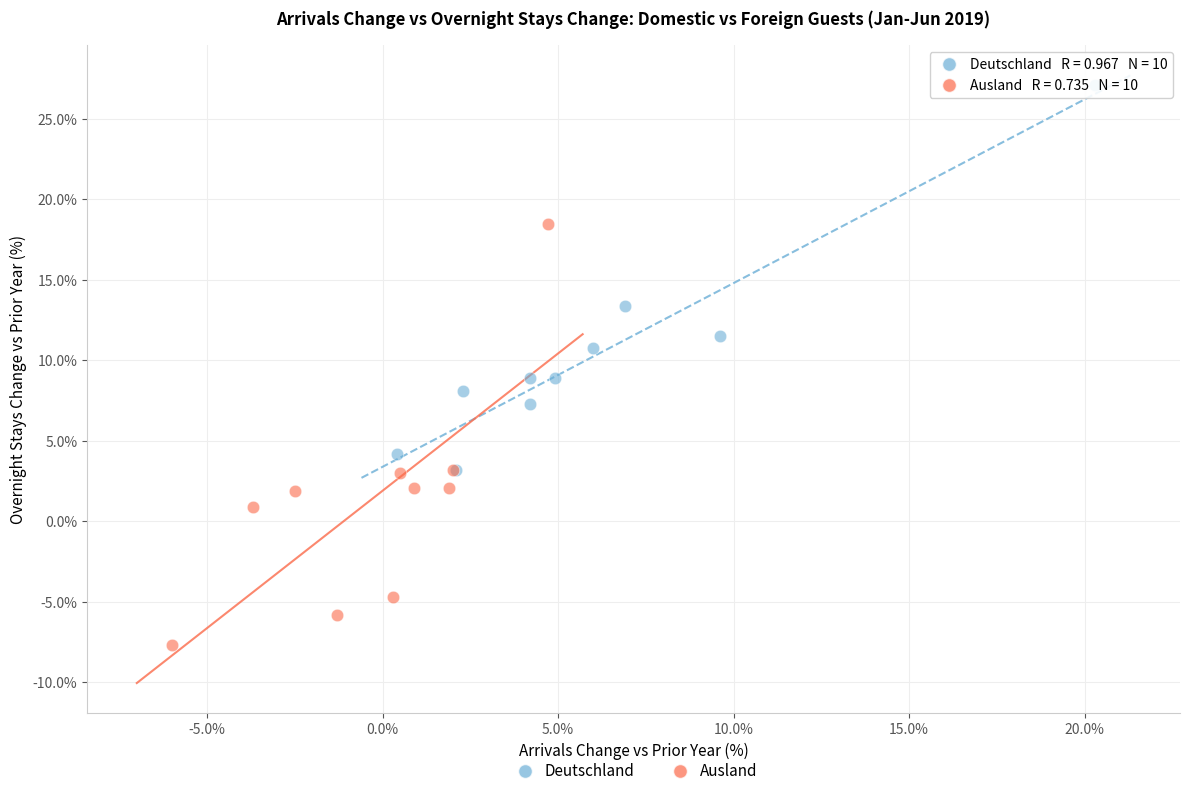

Which series has the widest spread of Y values?

Ausland